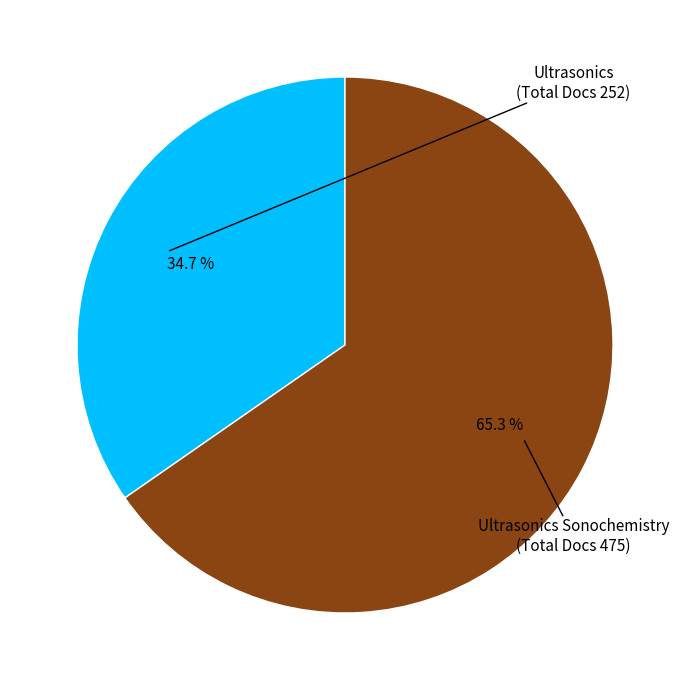

Is there any slice that represents more than half of the pie?

Yes